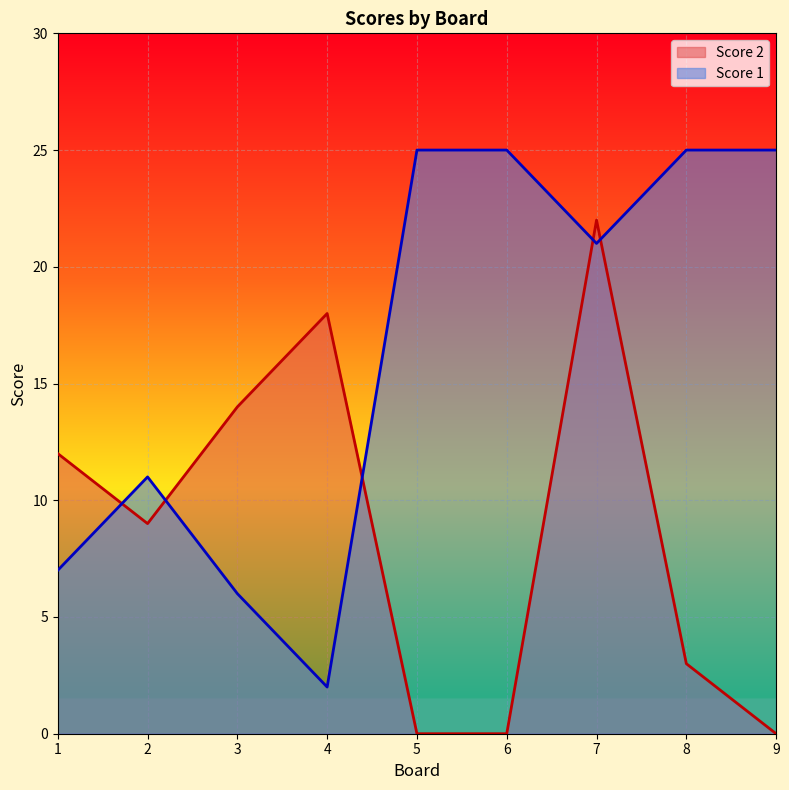

Which series has the largest total across all categories?

Score 1